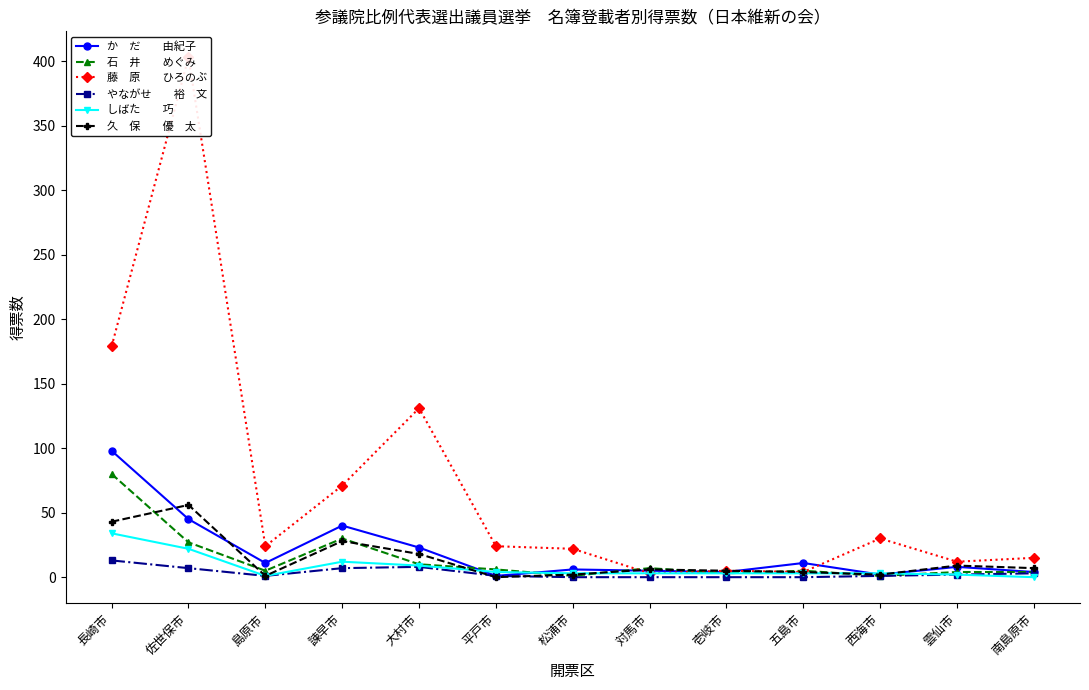

List the labels in order of 藤　原　　ひろのぶ value, smallest first.

対馬市, 五島市, 壱岐市, 雲仙市, 南島原市, 松浦市, 島原市, 平戸市, 西海市, 諫早市, 大村市, 長崎市, 佐世保市